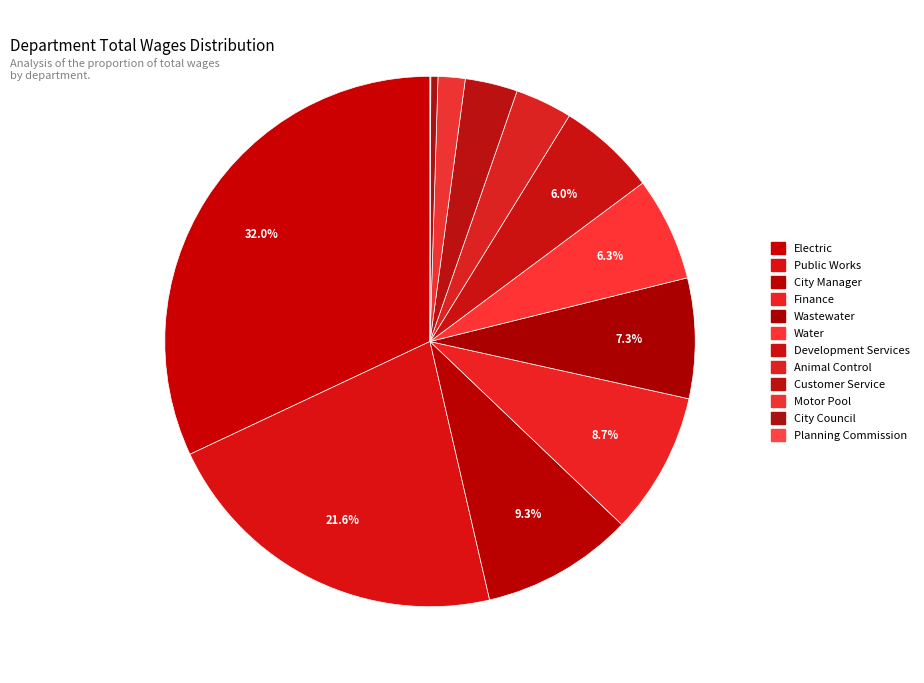

Is Finance the majority of the pie?

No